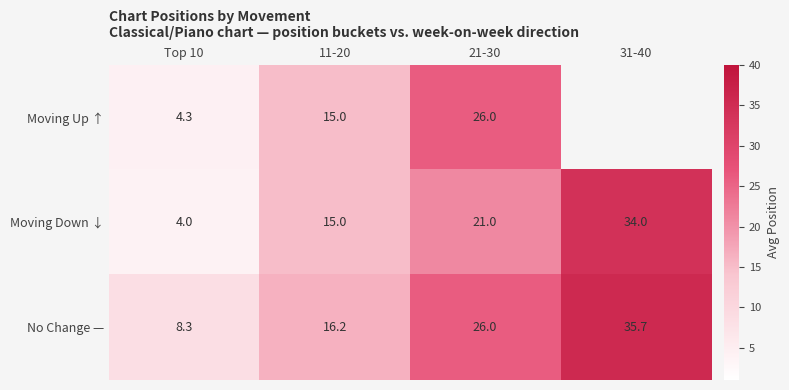

What is the sum of the Moving Down ↓ values at 31-40 and 21-30?

55.0